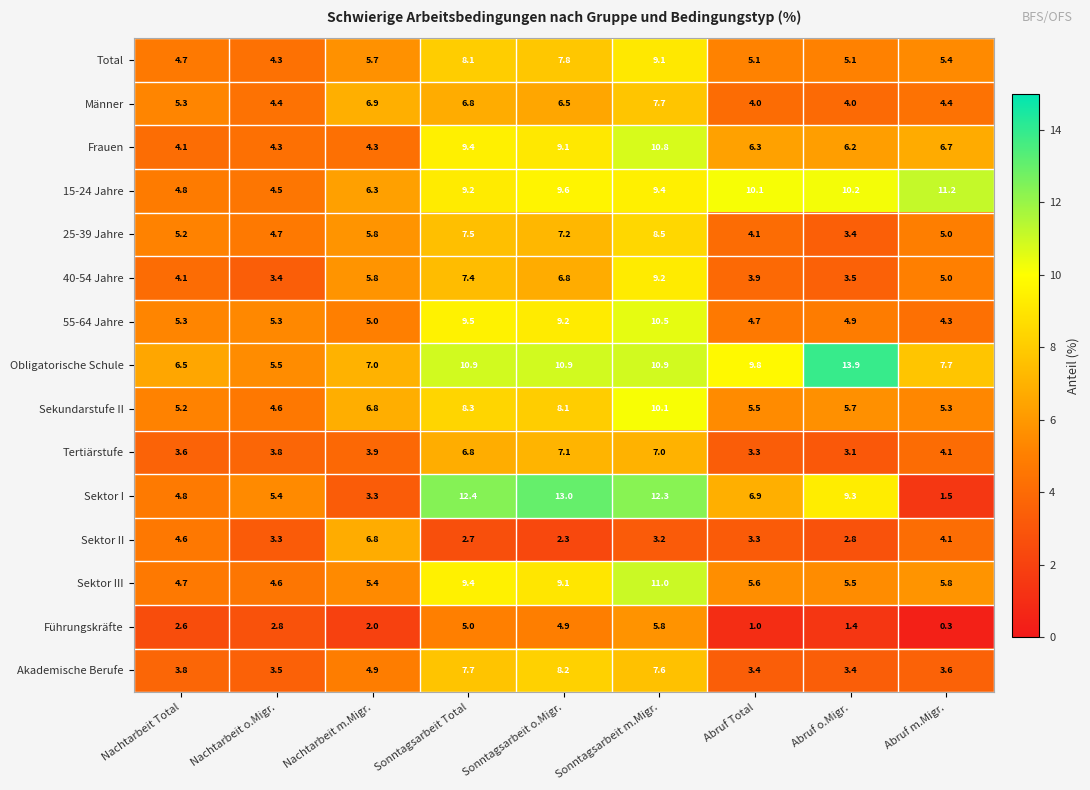

List the series in order of their peak value, highest first.

Obligatorische Schule, Sektor I, 15-24 Jahre, Sektor III, Frauen, 55-64 Jahre, Sekundarstufe II, 40-54 Jahre, Total, 25-39 Jahre, Akademische Berufe, Männer, Tertiärstufe, Sektor II, Führungskräfte